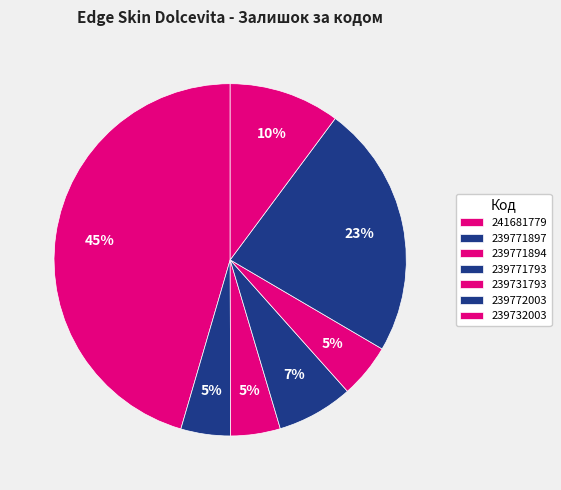

Count the number of slices in the pie.

7